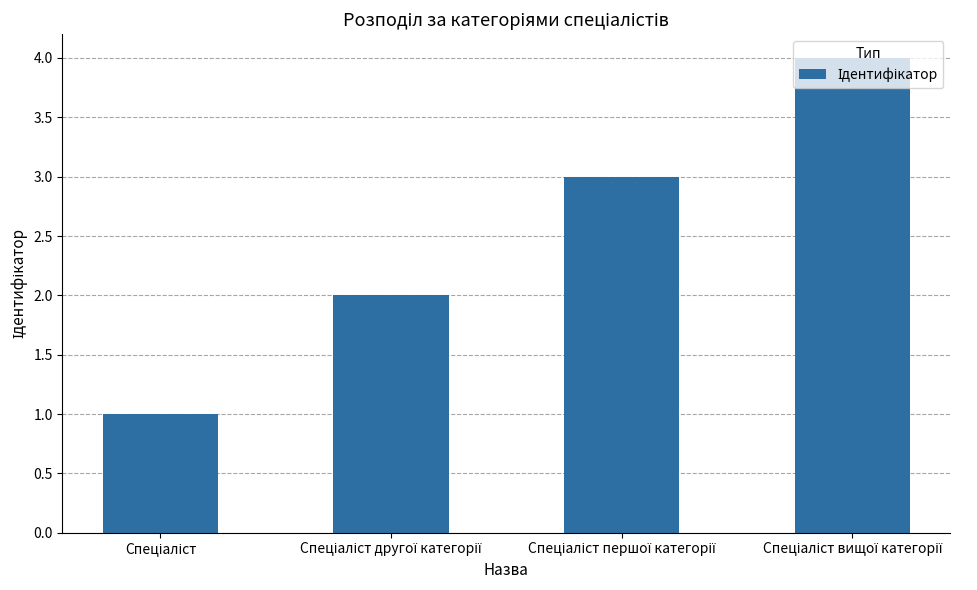

What is the difference between the maximum and minimum values?

3